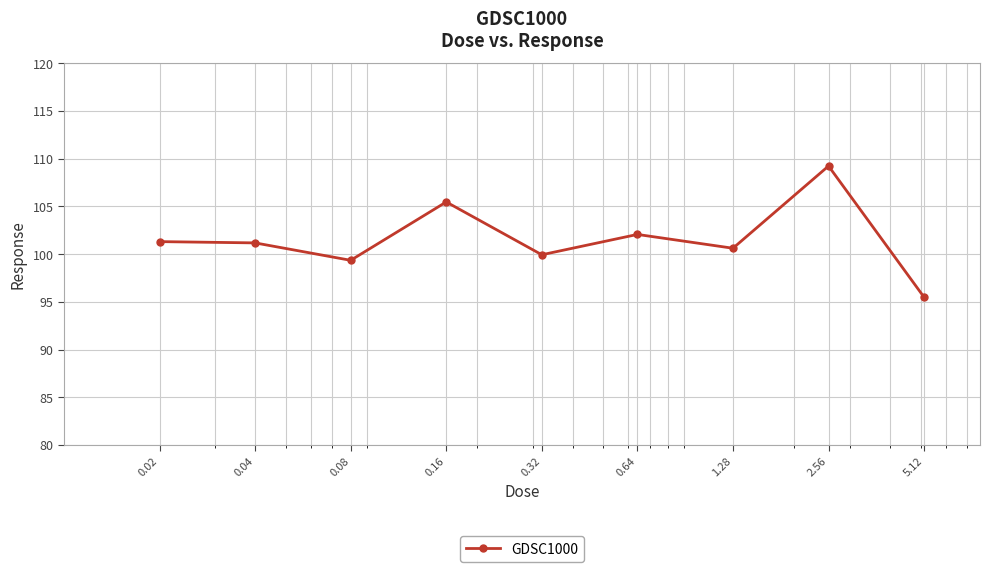

What is the value of the 1st point from the left?

101.3